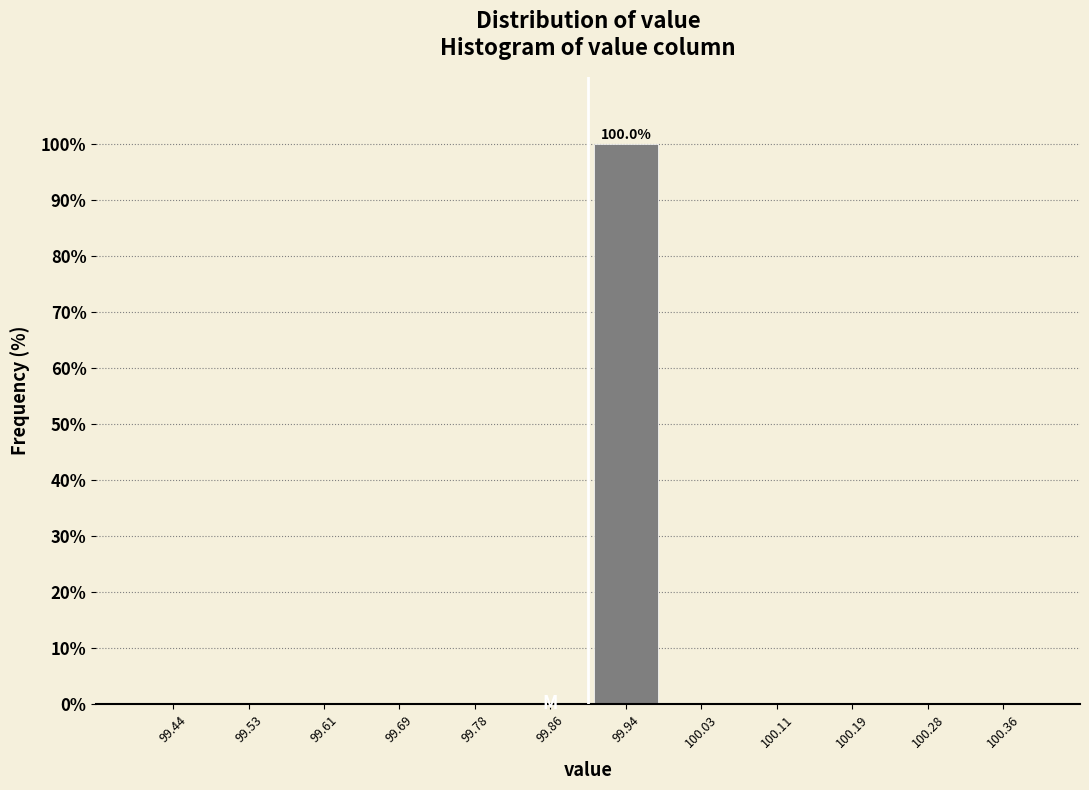

Over which range of the x-axis is the bar tallest?

99.90 to 99.98